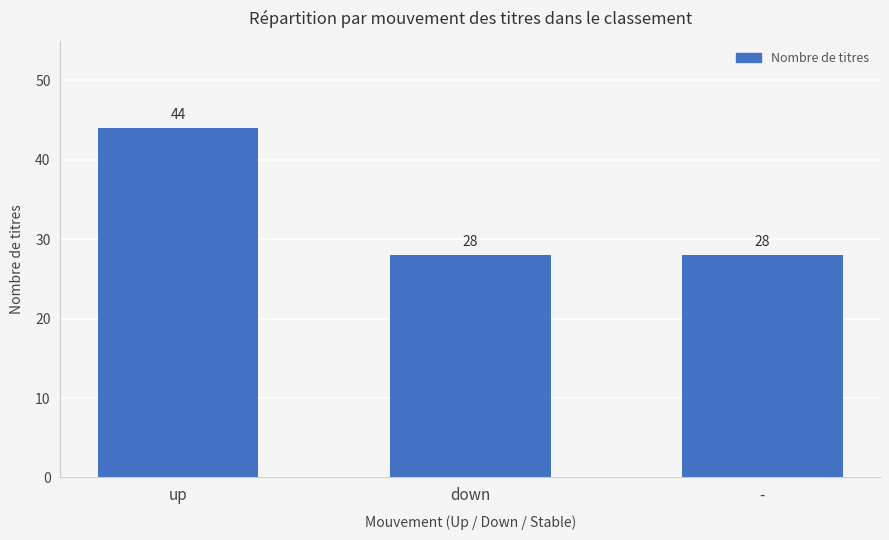

Reading left to right, what are all the values shown in this chart?

44	28	28